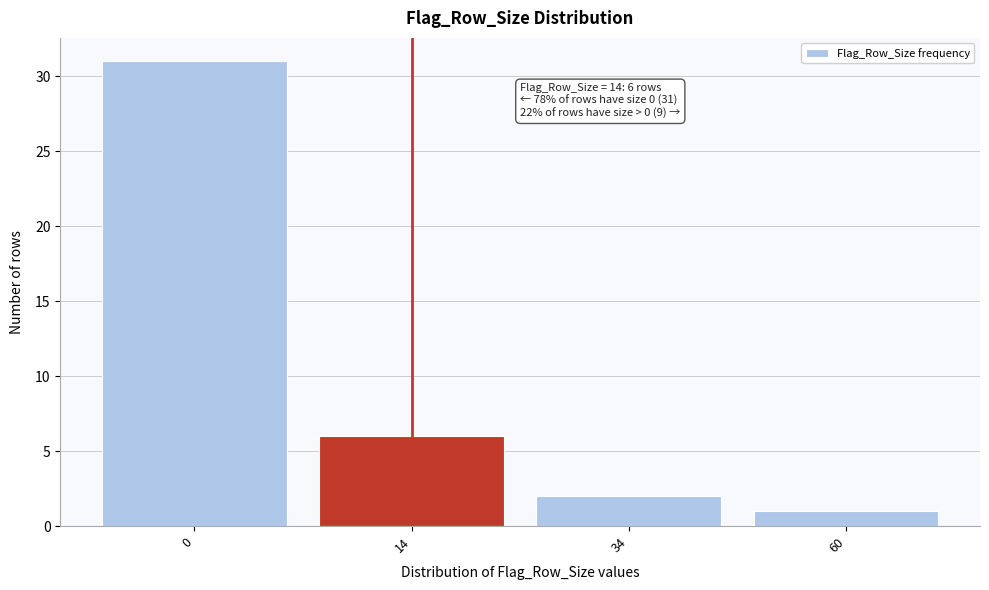

Reading left to right, transcribe all the data shown in this chart.

31	6	2	1